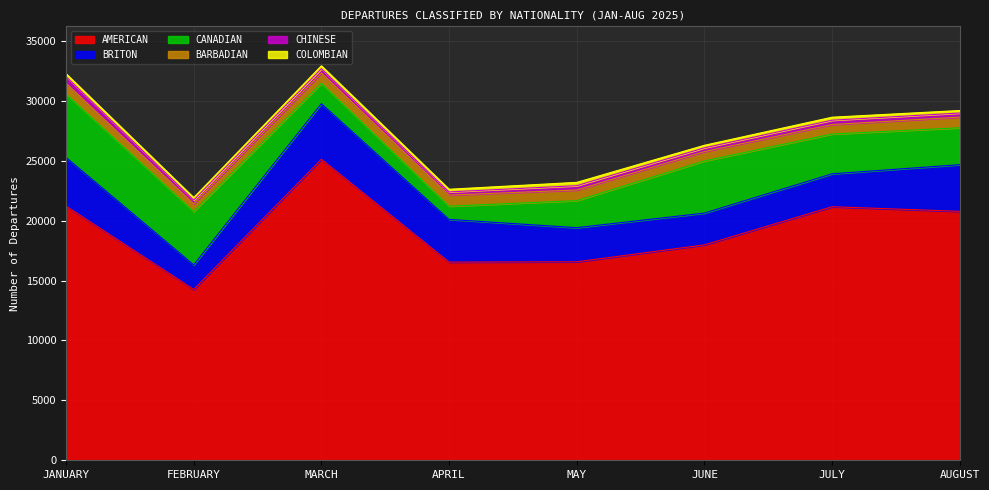

True or false: COLOMBIAN has more than 1 points higher than both neighbors.

True